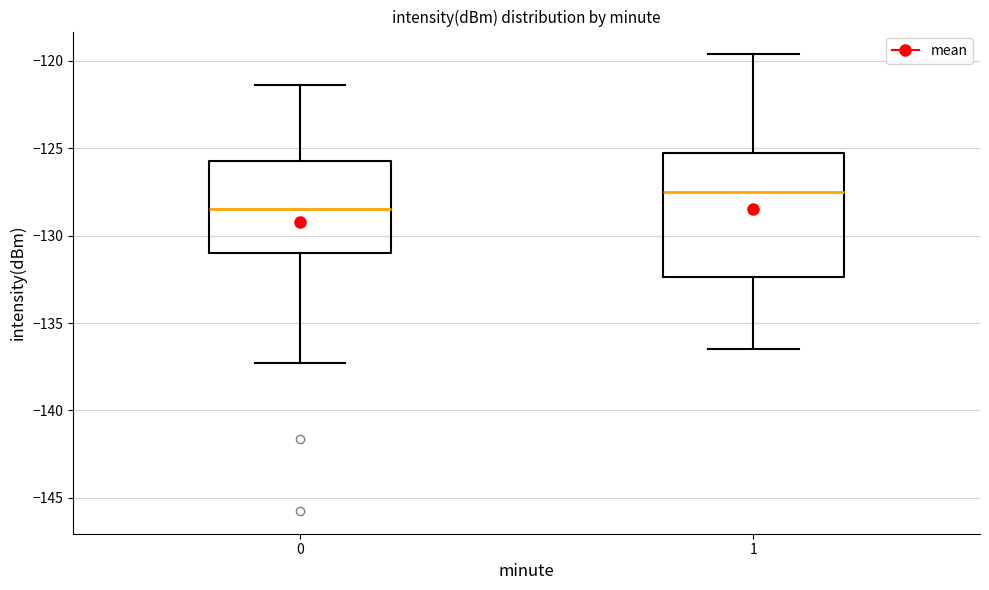

Which box's median line is the lowest?

0